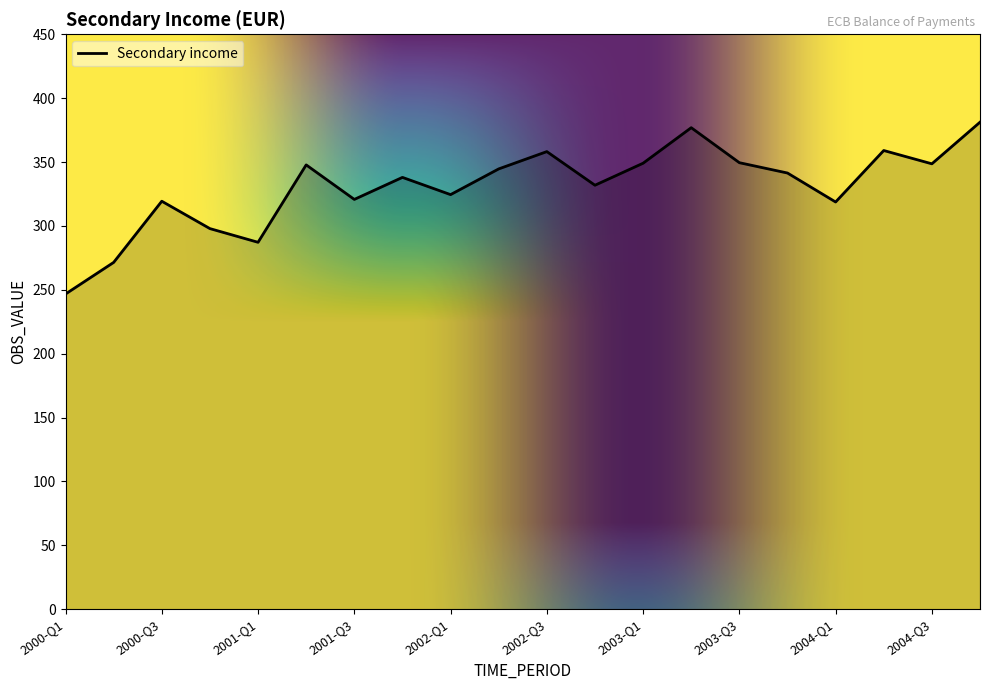

What is the smallest value displayed?

246.7